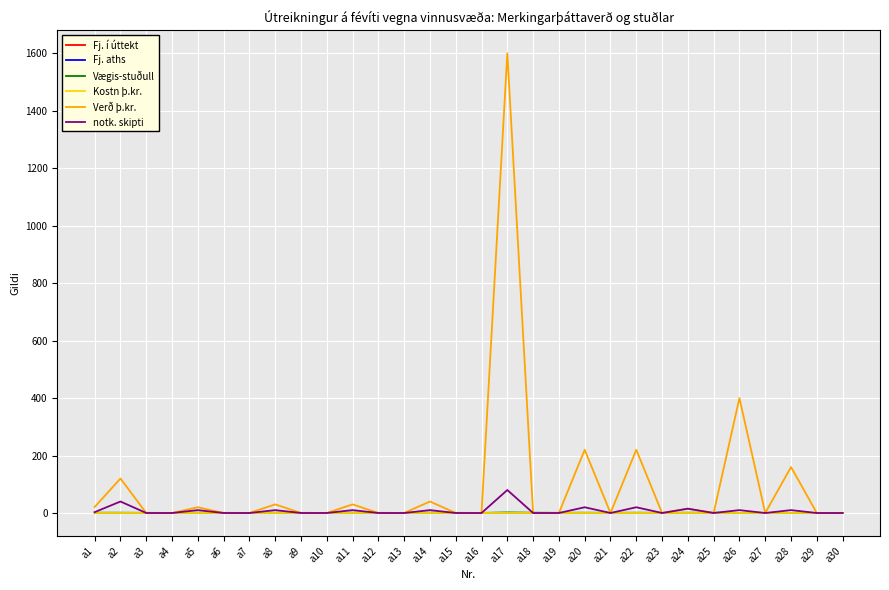

In Vægis-stuðull, how many points are higher than both neighbors (excluding endpoints)?

8